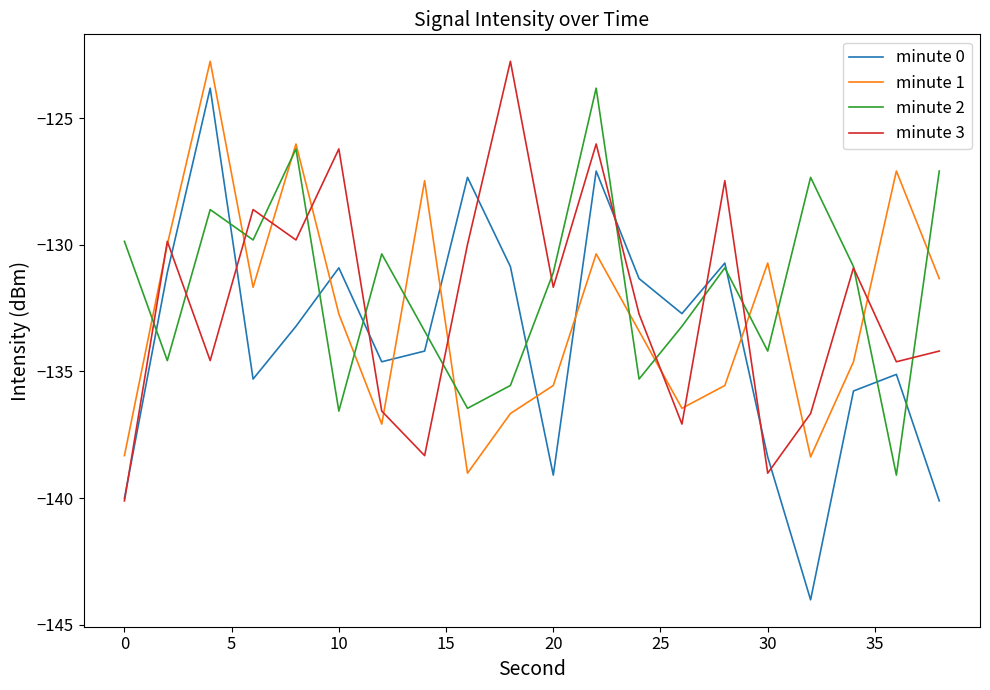

List the series in order of their overall mean, highest first.

minute 2, minute 3, minute 1, minute 0